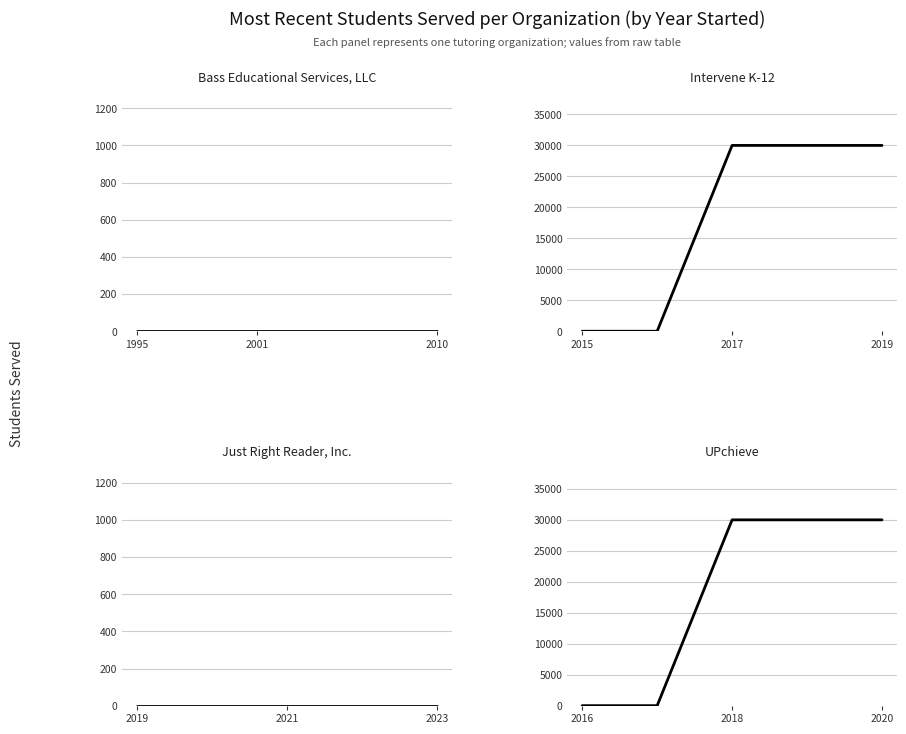

Rank the series by their maximum value, from highest to lowest.

Intervene K-12, UPchieve, Bass Educational Services, LLC, Just Right Reader, Inc.